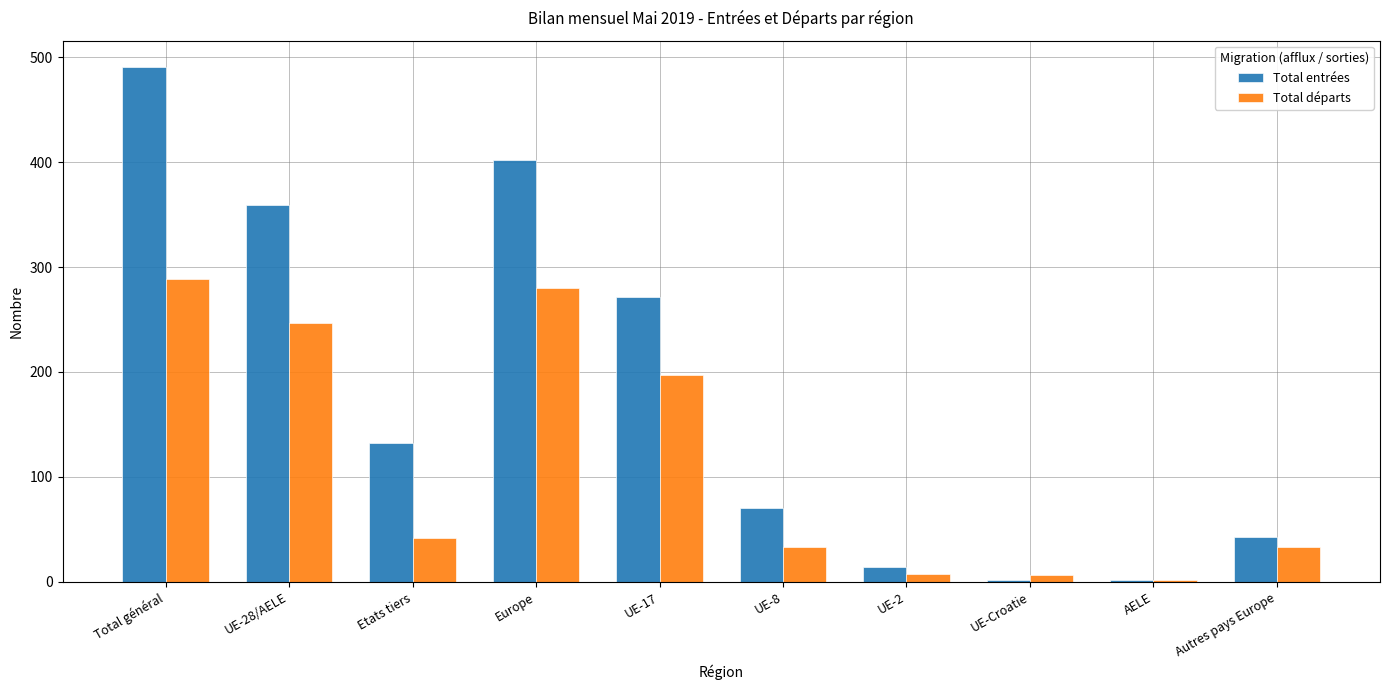

What are all the series names shown in the legend?

Total entrées, Total départs